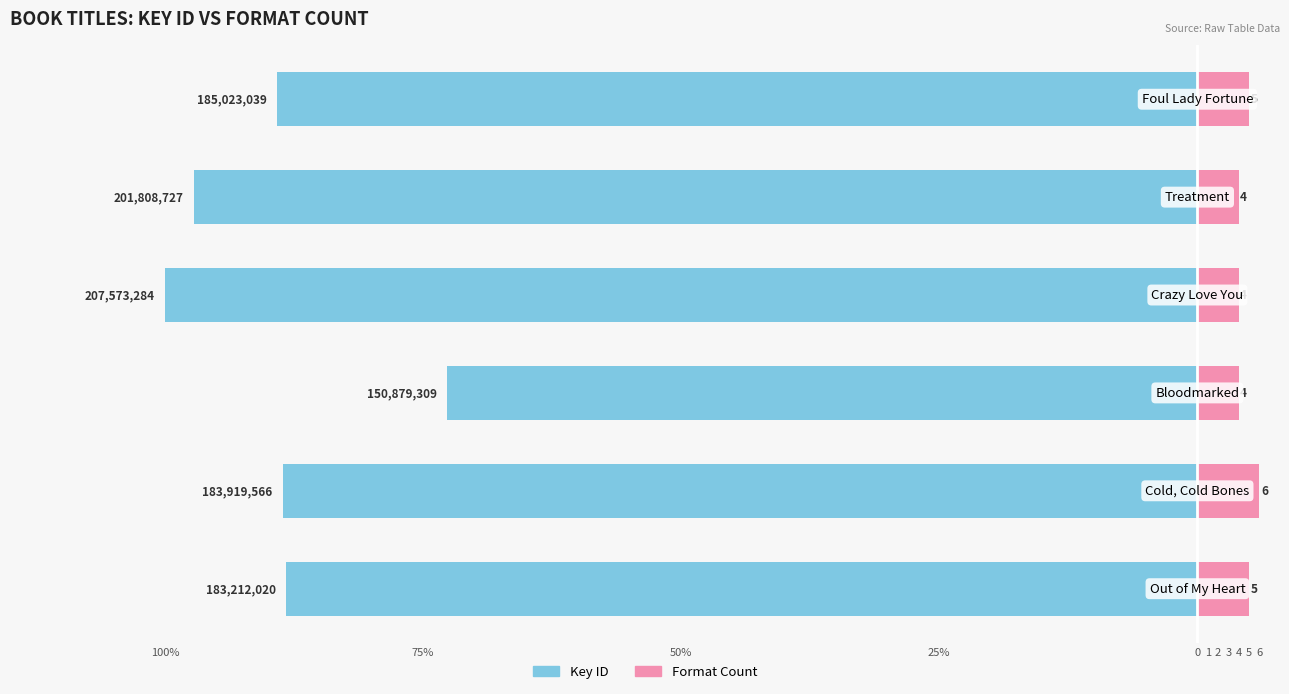

Between 75% and 1, which is larger?

75%